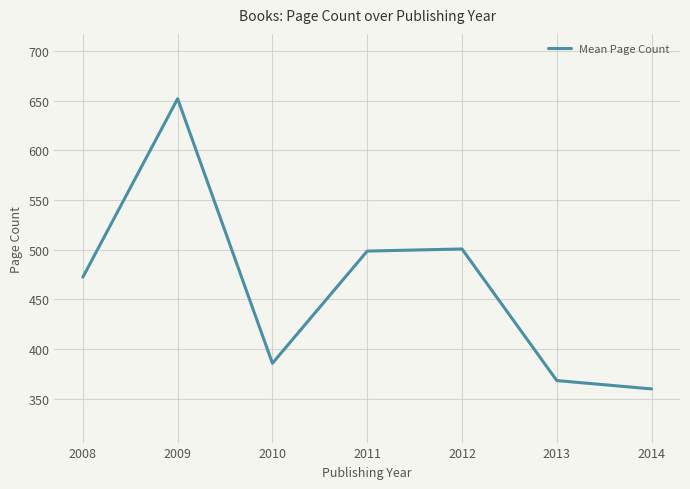

Is this an area chart (filled region under the line)?

No